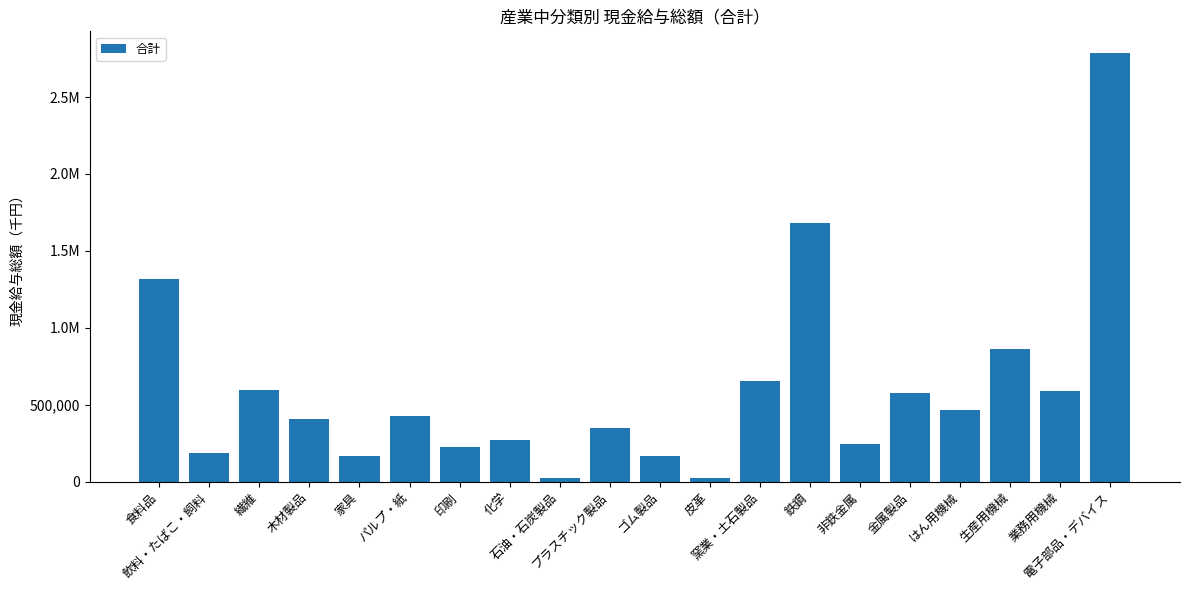

Does the chart contain any negative values?

No